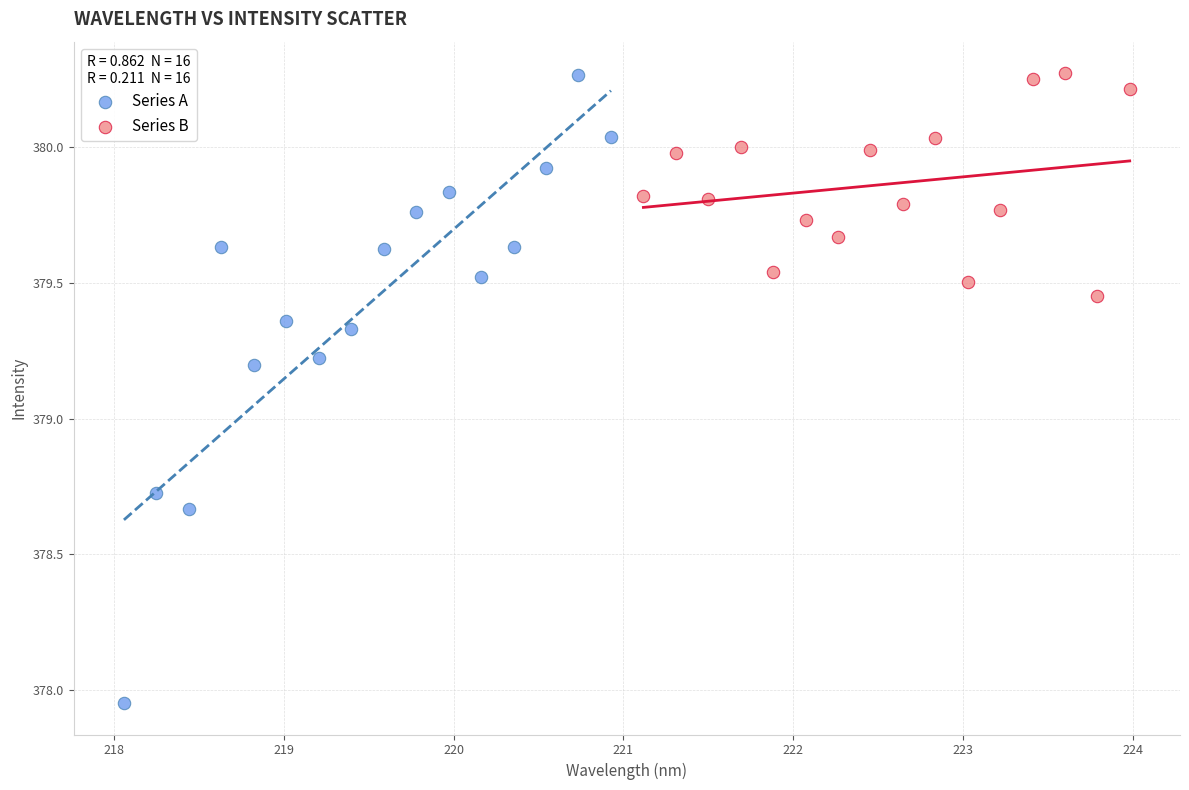

Which series reaches the minimum Y coordinate?

Series A